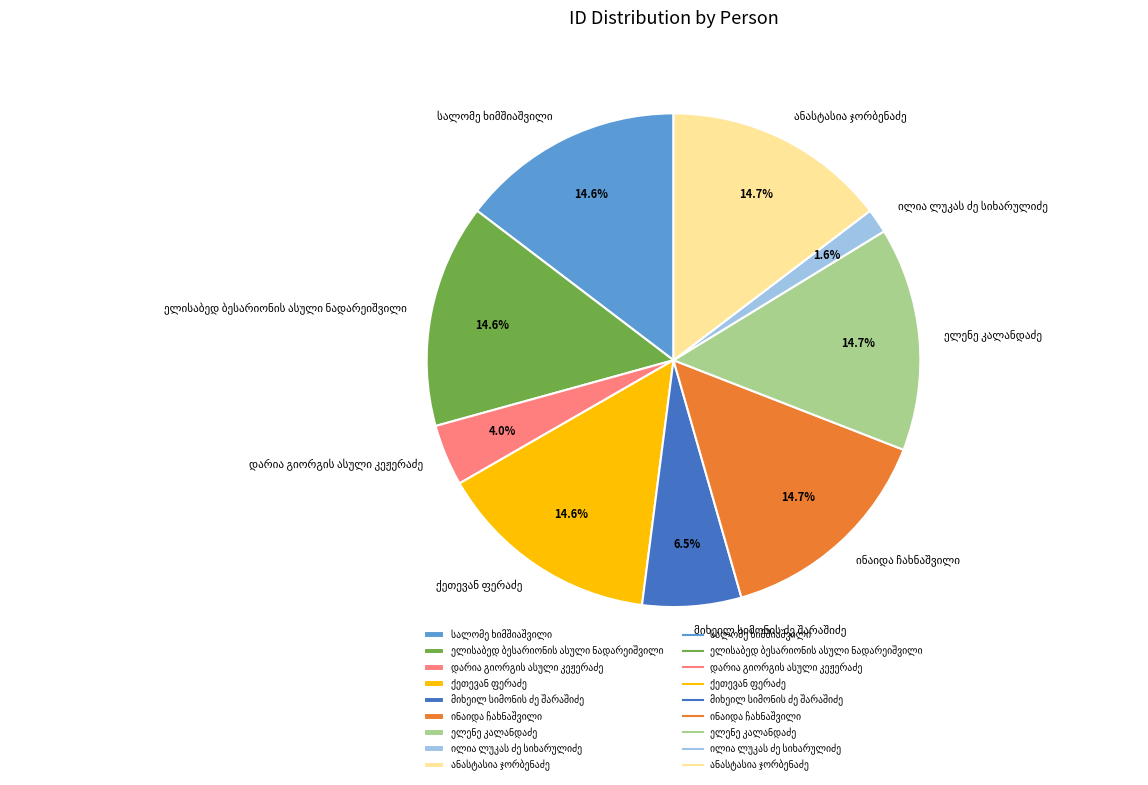

Does any single category account for the majority?

No